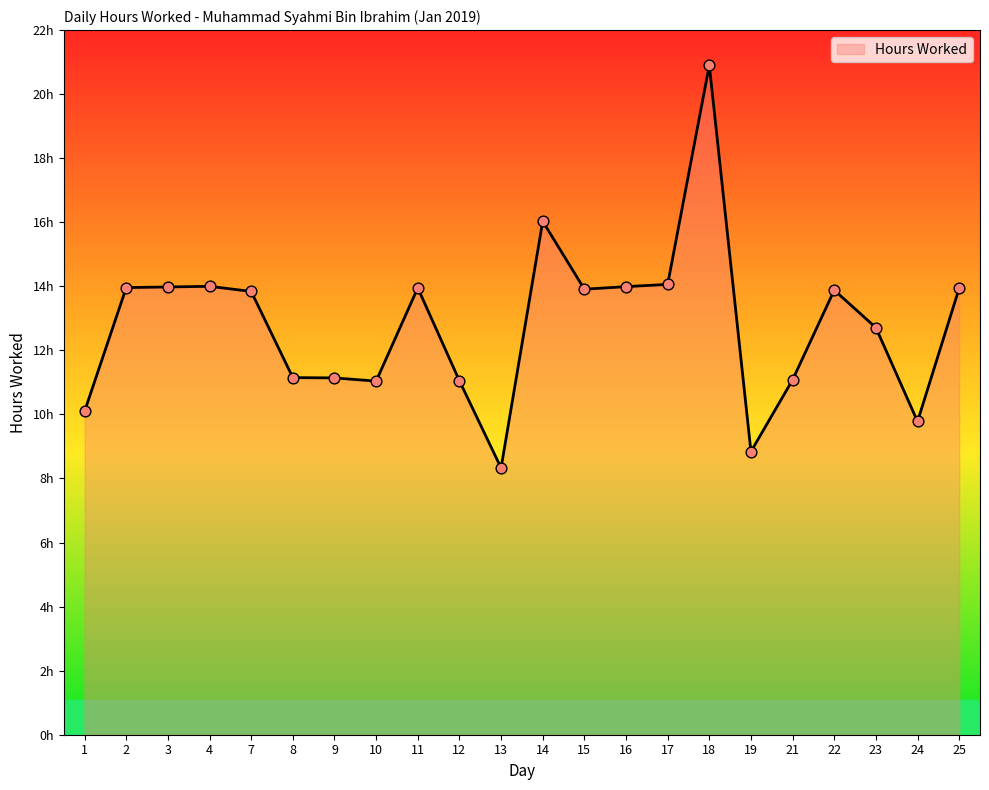

Is this an area chart (filled region under the line)?

Yes